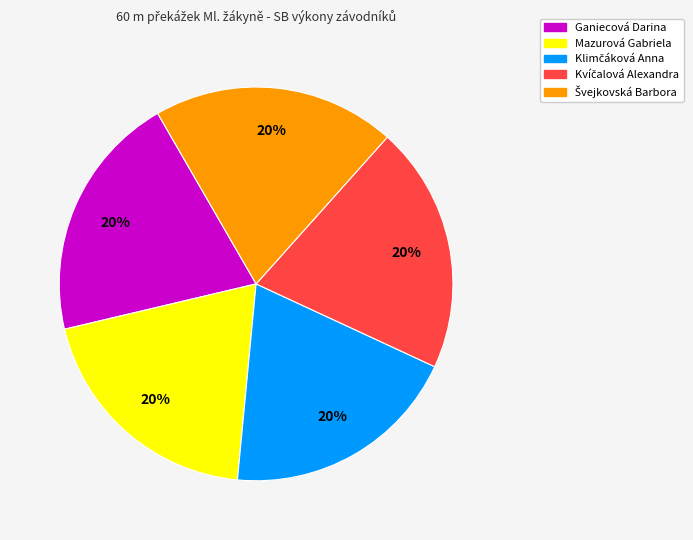

True or false: Ganiecová Darina accounts for 20% of the total.

True